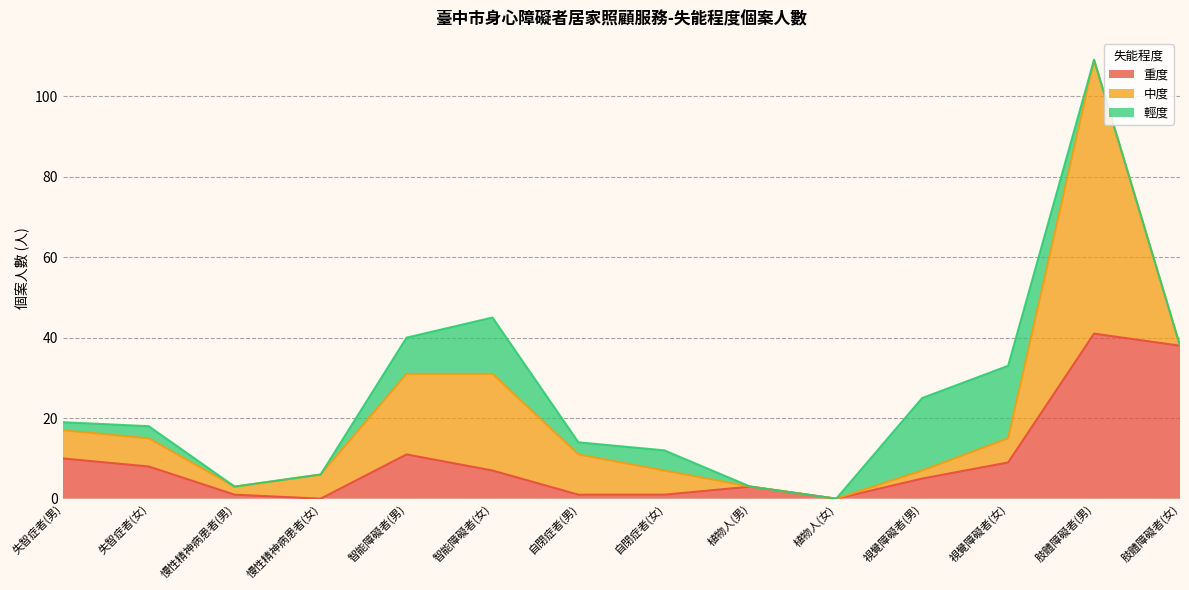

List the series in order of their overall mean, lowest first.

輕度, 重度, 中度